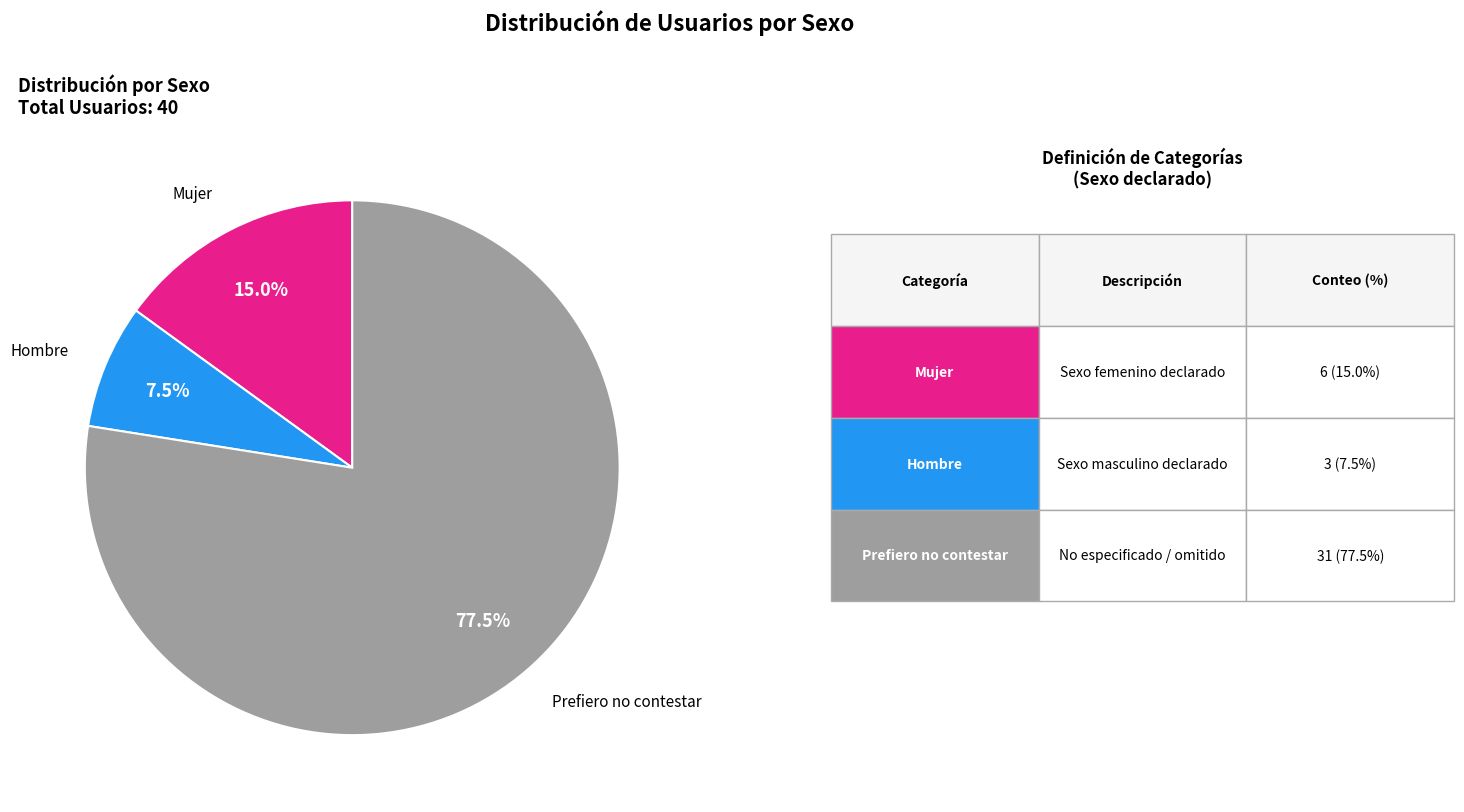

Is there a majority slice in this chart?

Yes